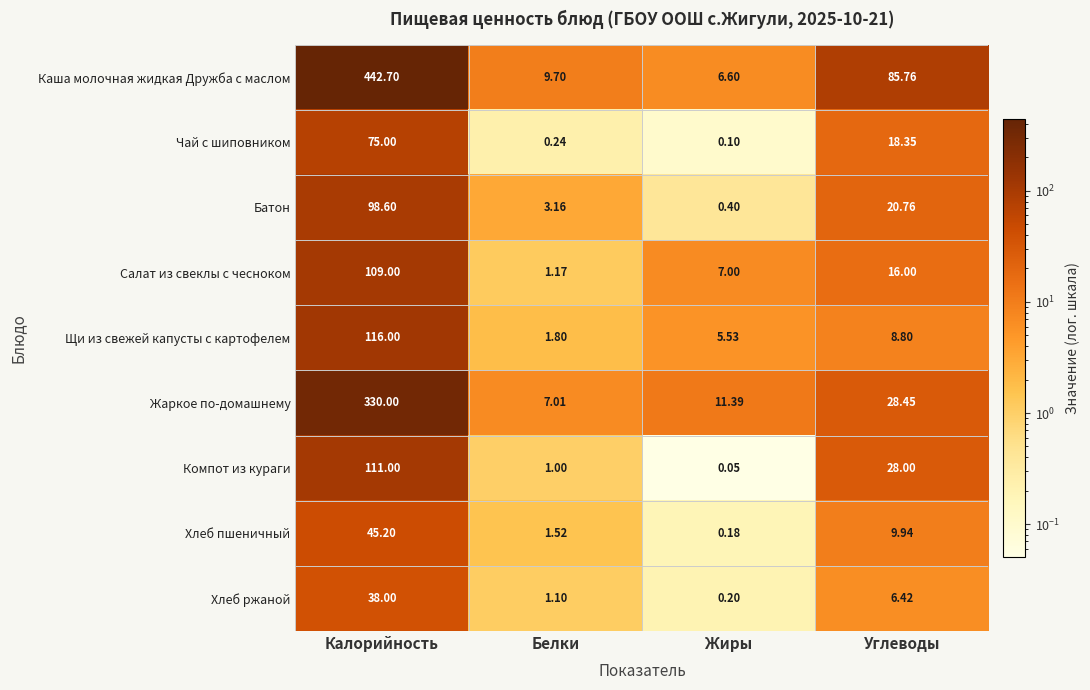

At which category is the sum across all series the highest?

Калорийность